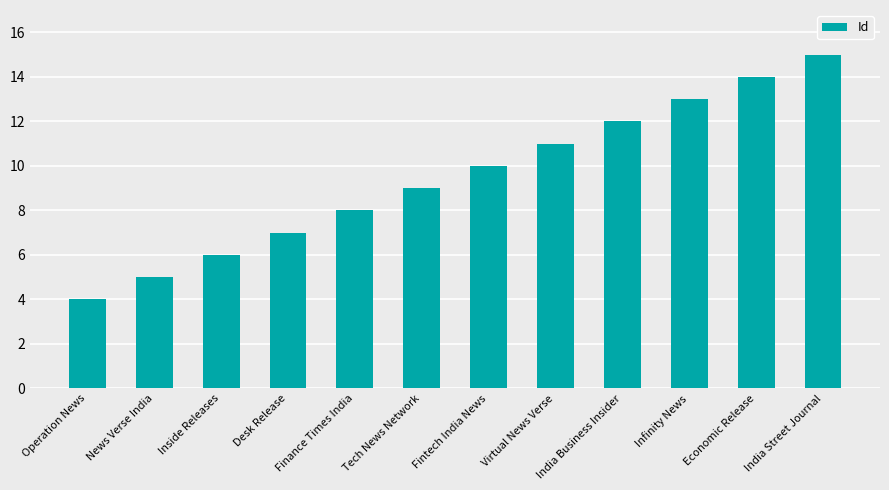

True or false: the data shows 2 at Desk Release.

False